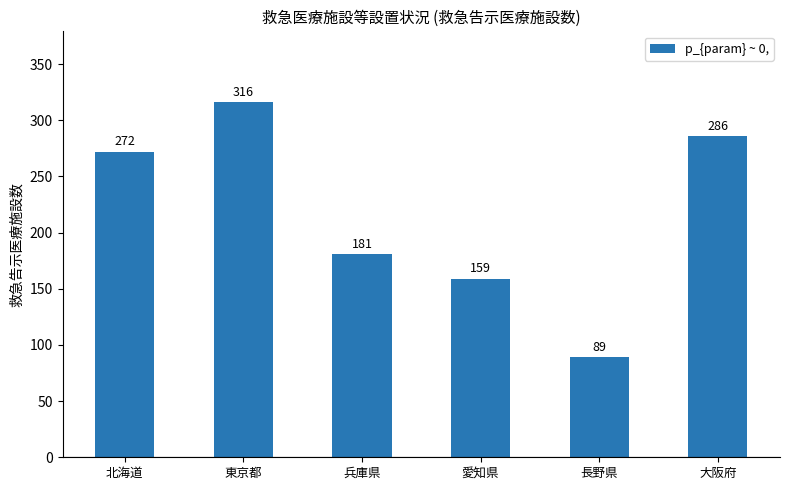

What is the maximum value shown in the chart?

316